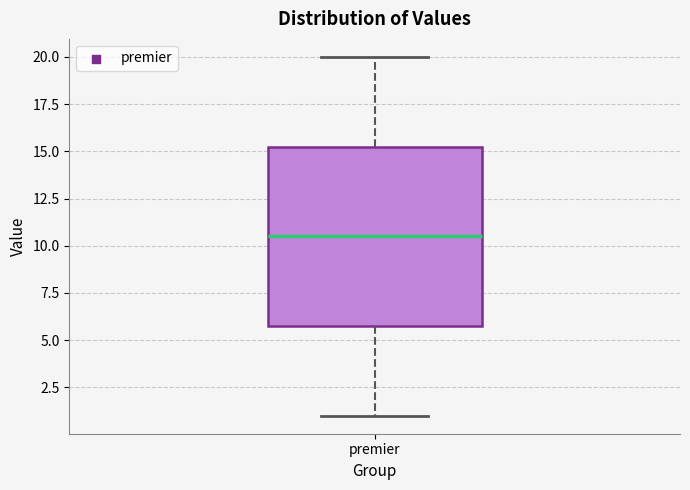

Where does the median line of the box for premier sit on the y-axis? The values are not printed on the chart, so give them approximately, as read against the axis.

10.5